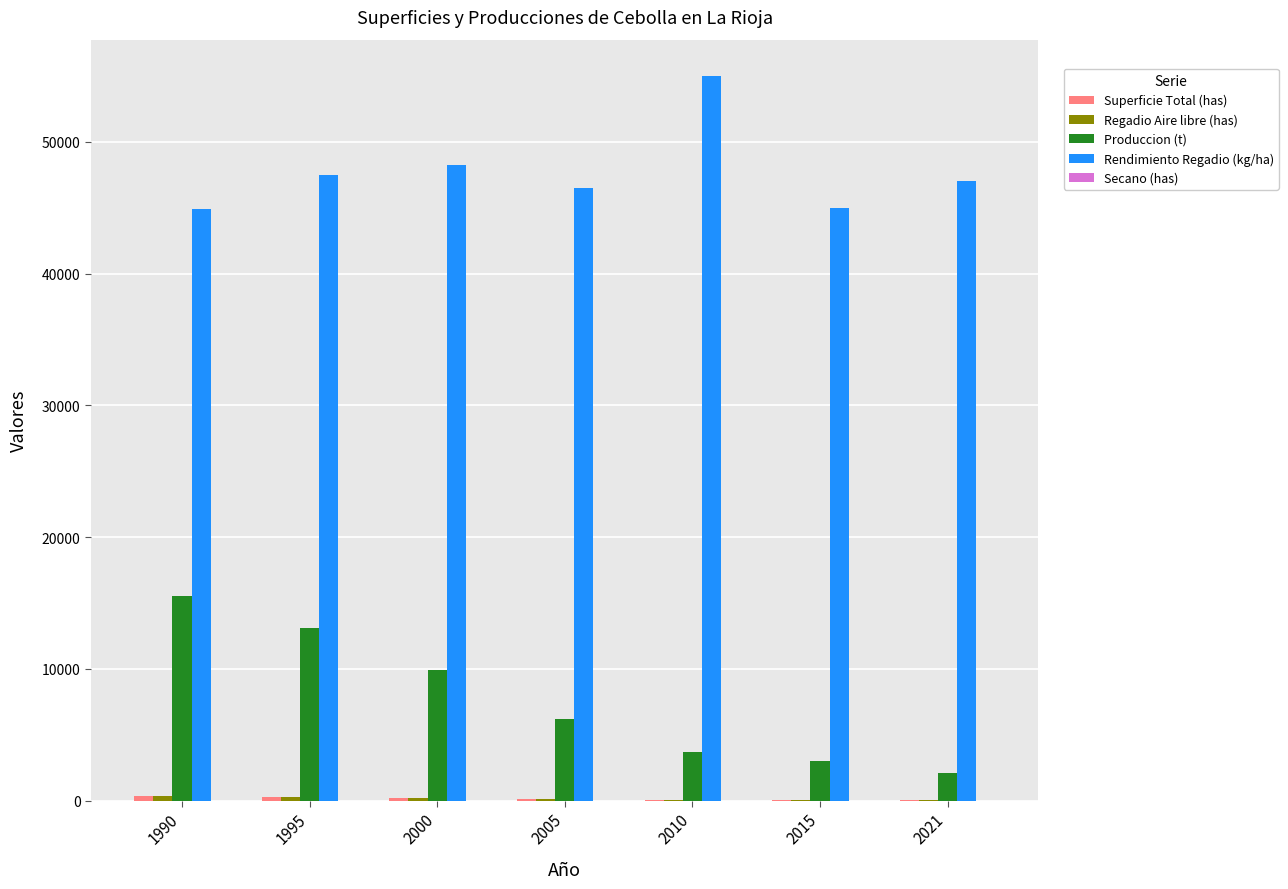

The value of Rendimiento Regadio (kg/ha) at 2000 is 70188. True or false?

False